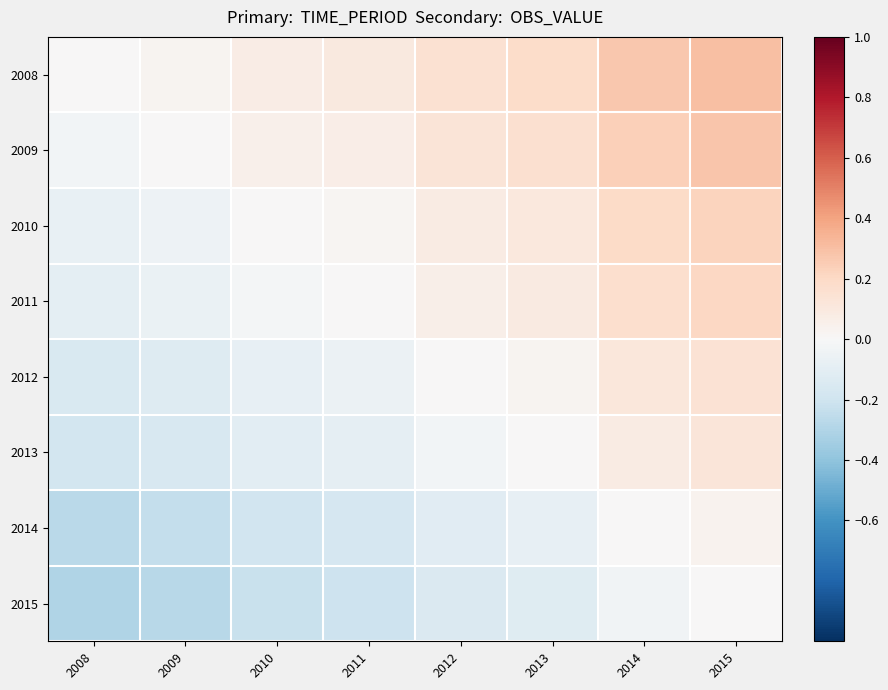

Which has a higher value, 2008 or 2010?

2010